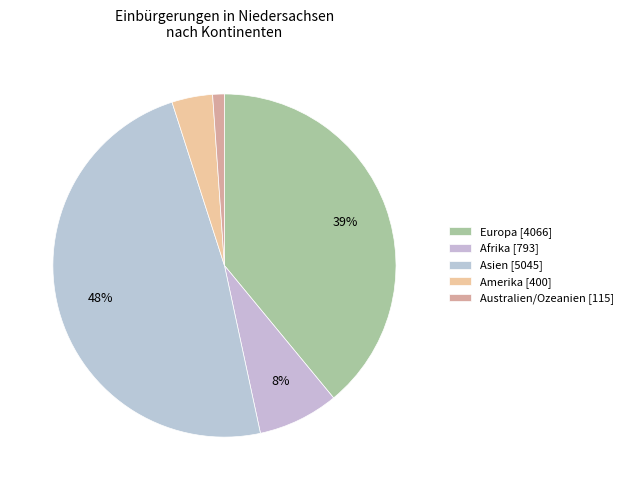

What percentage do Afrika and Amerika together represent?

11.5%